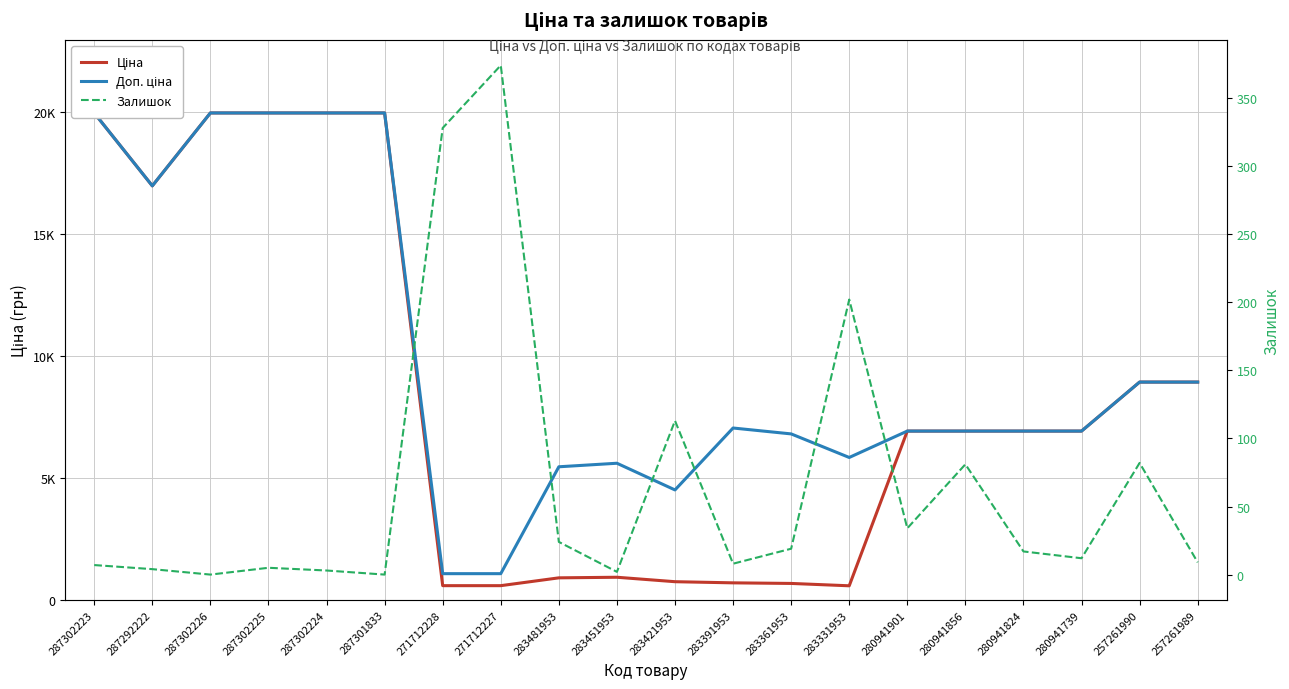

What is the sum of the Ціна values at 283481953 and 287301833?

20874.6